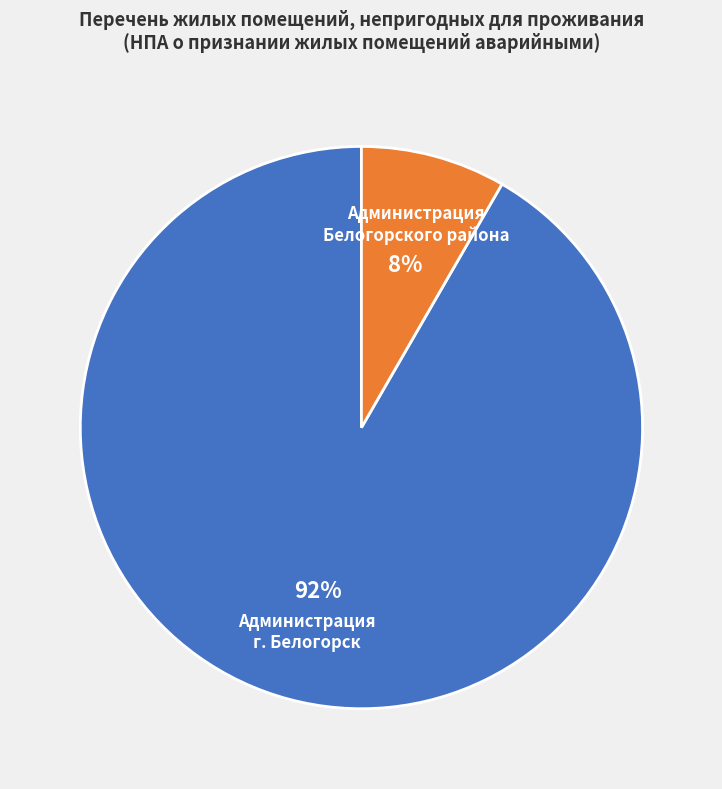

Combined, do Администрация г. Белогорск and Администрация Белогорского района account for over 50%?

Yes